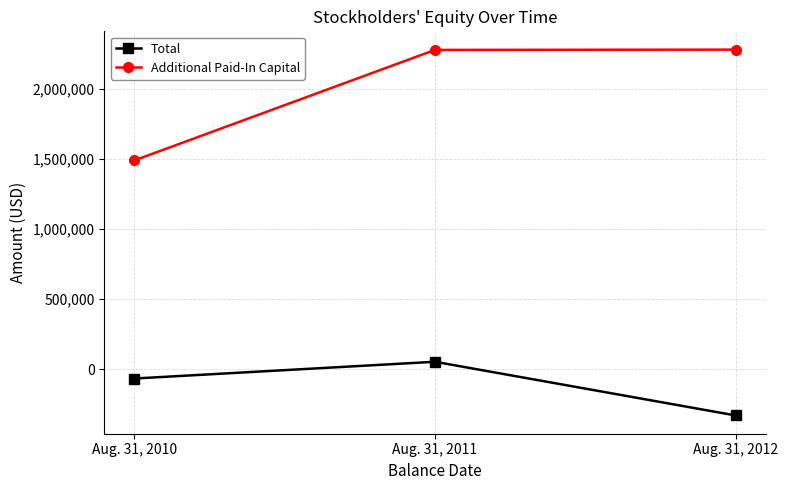

Which series has the largest total across all categories?

Additional Paid-In Capital